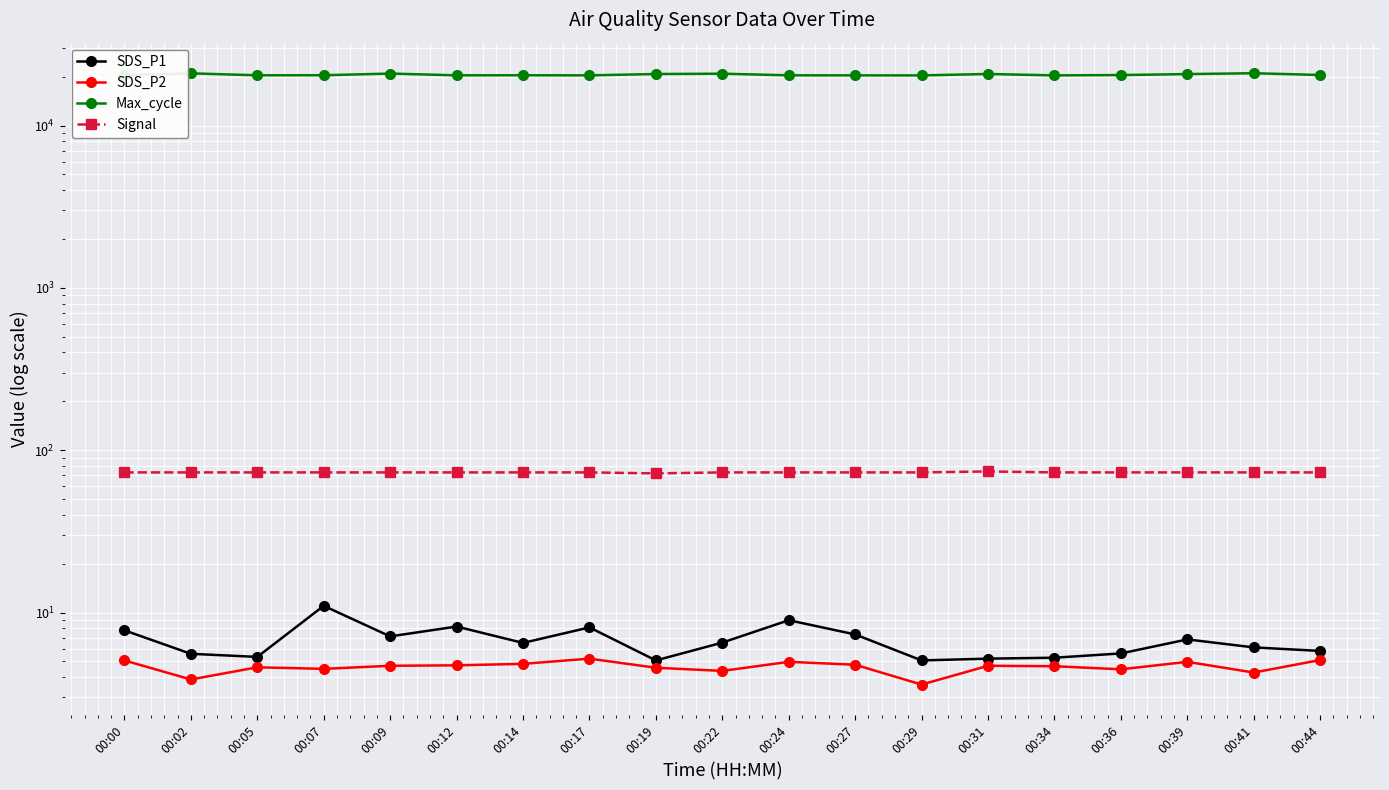

At which category does the chart reach its peak across all series?

00:41